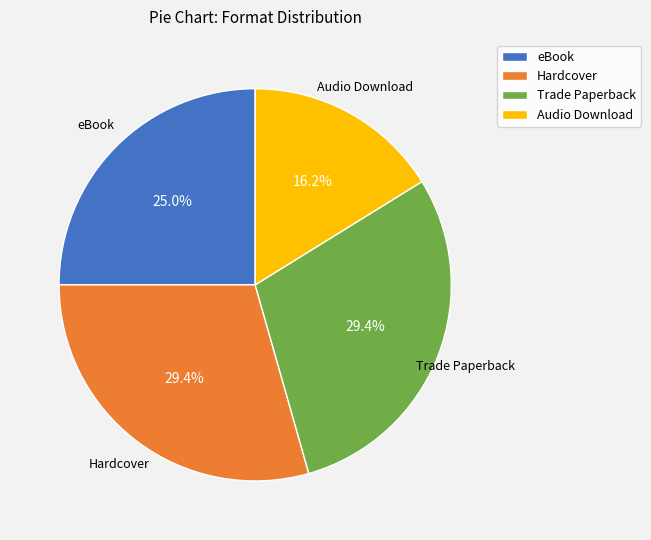

Do eBook and Hardcover together represent more than half of the pie?

Yes